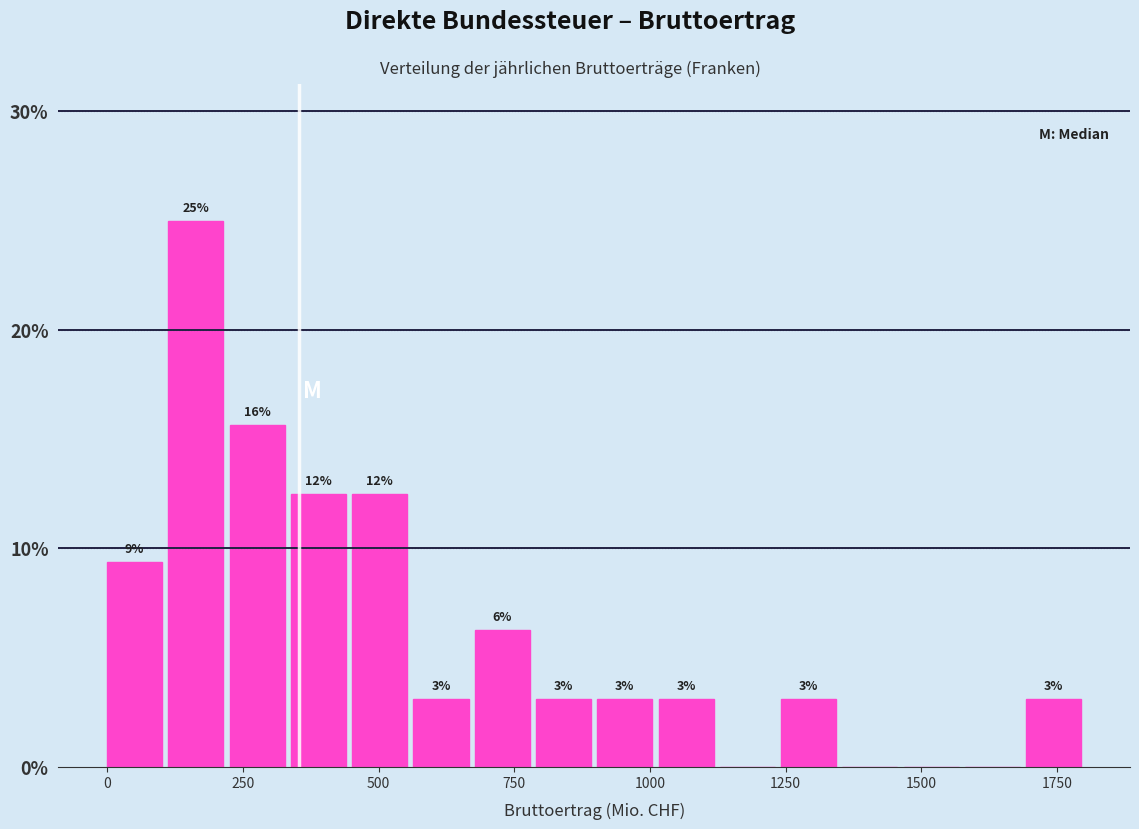

Read against the x-axis, roughly where is the centre of the tallest bar?

150